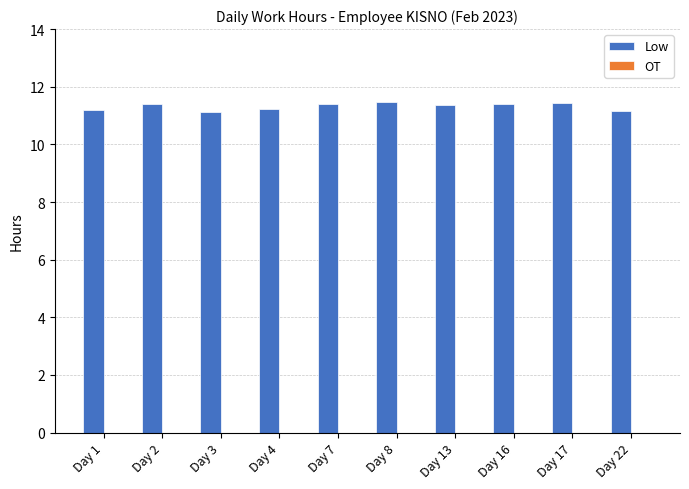

The chart shows a value of 11.2 at Day 4. True or false?

True